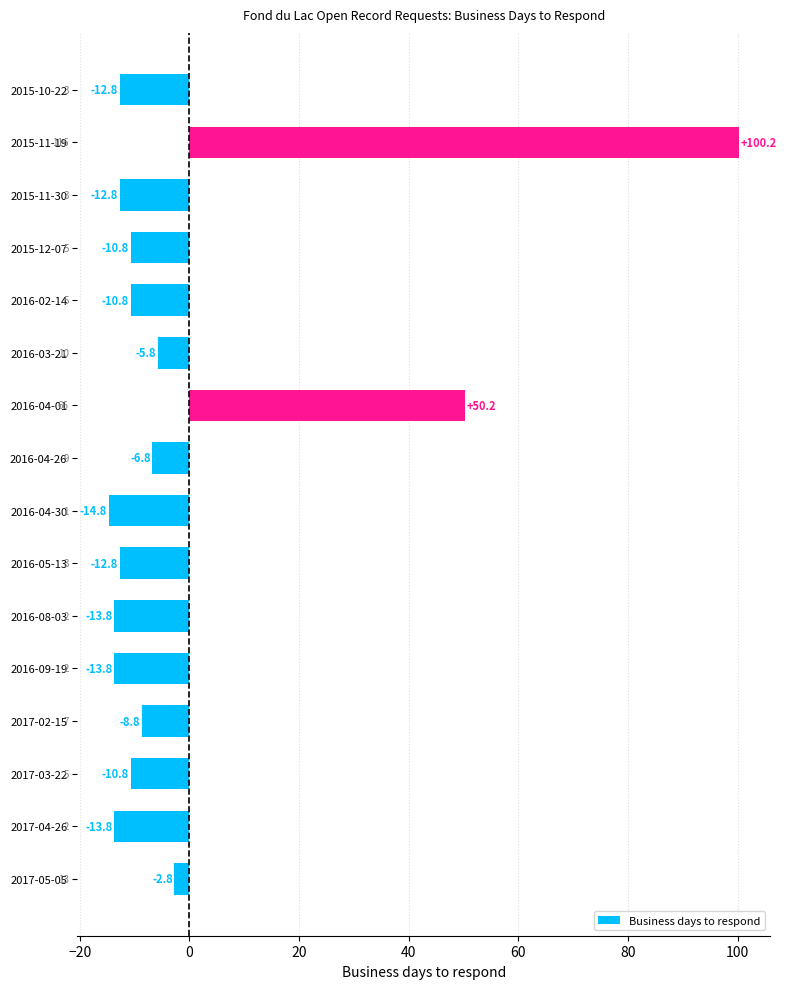

What position from the top is 2016-04-01?

7